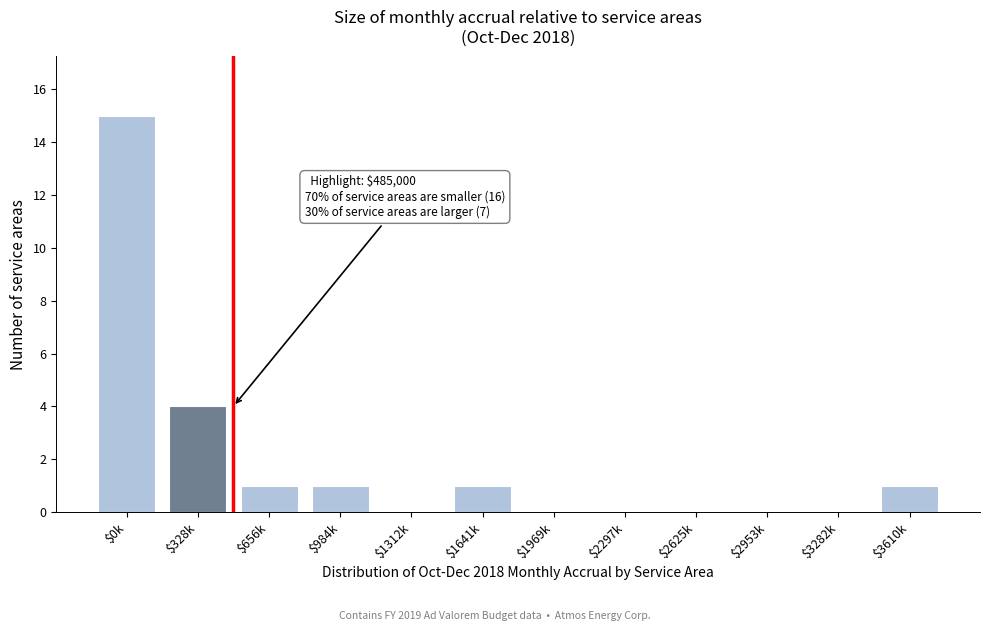

Which category has the highest value across all series?

$0k